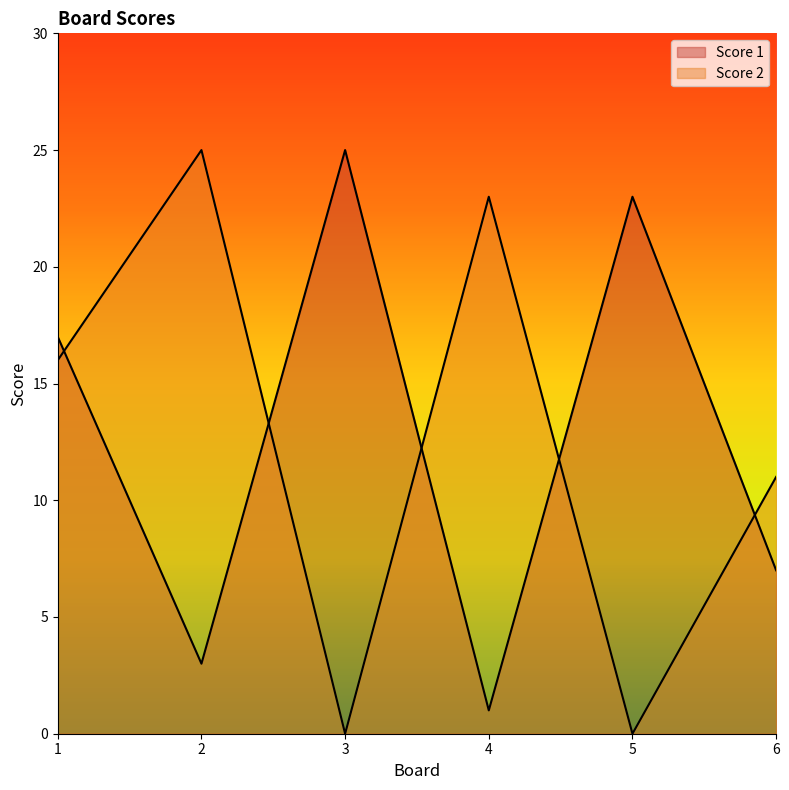

Is the value of Score 1 at 4 greater than the value of Score 2 at 5?

Yes